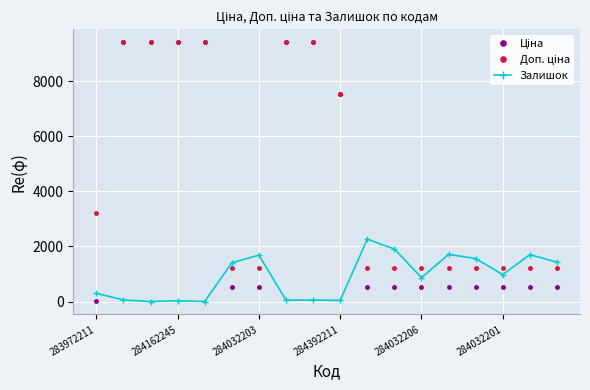

What is the maximum value for Залишок?

2265.0